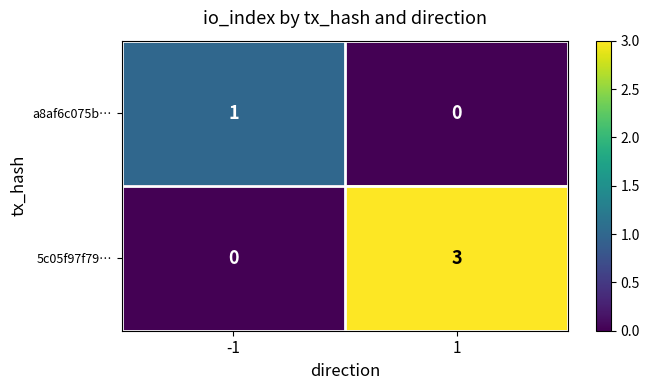

True or false: a8af6c075b… has a value of 2 at -1.

False